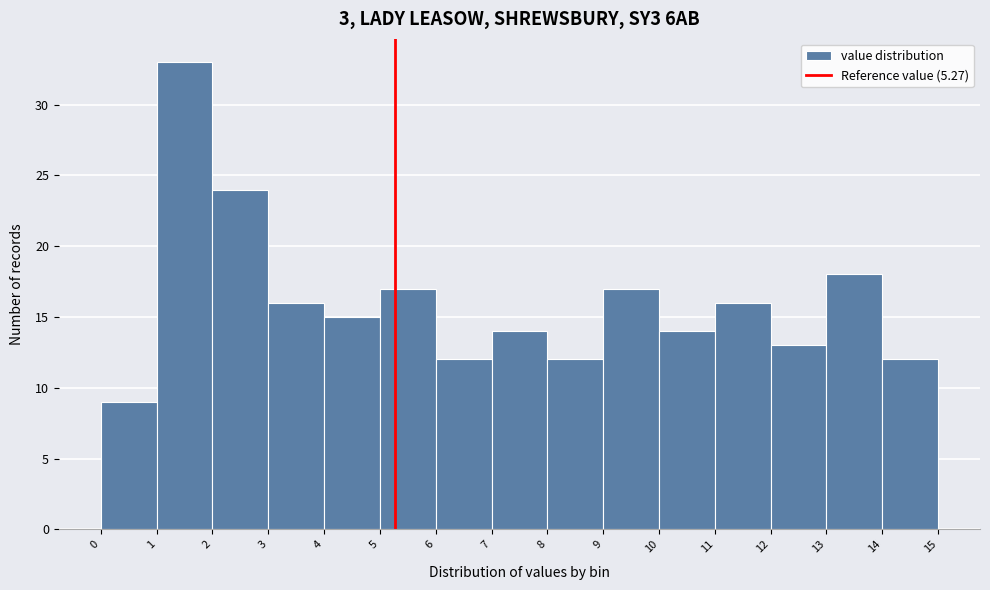

Reading left to right, transcribe this chart: for each bar, give the range it covers on the x-axis and its height. The values are not printed on the chart, so give them approximately, as read against the axis.

0 to 1: 9
1 to 2: 33
2 to 3: 24
3 to 4: 16
4 to 5: 15
5 to 6: 17
6 to 7: 12
7 to 8: 14
8 to 9: 12
9 to 10: 17
10 to 11: 14
11 to 12: 16
12 to 13: 13
13 to 14: 18
14 to 15: 12